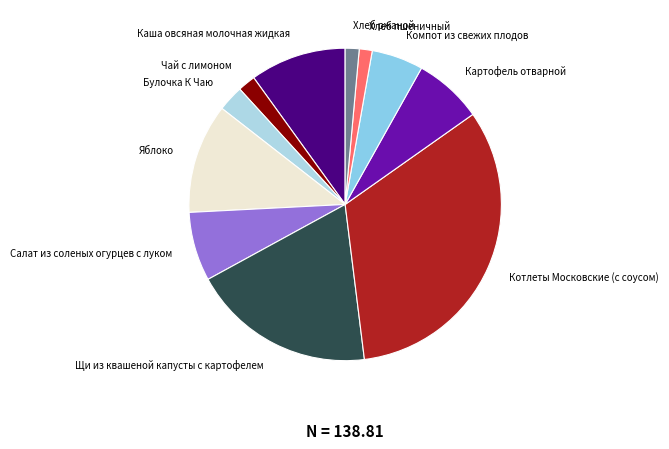

Is there a majority slice in this chart?

No